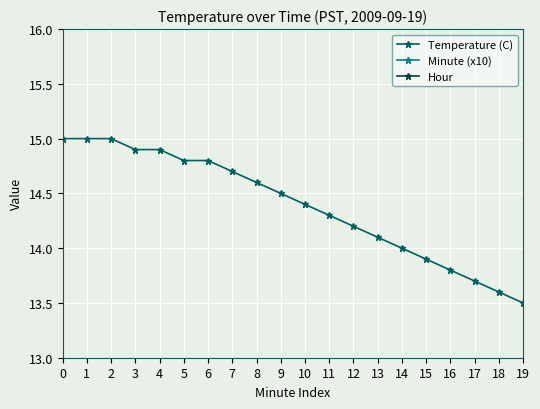

True or false: Minute (x10) has more than 1 points higher than both neighbors.

False